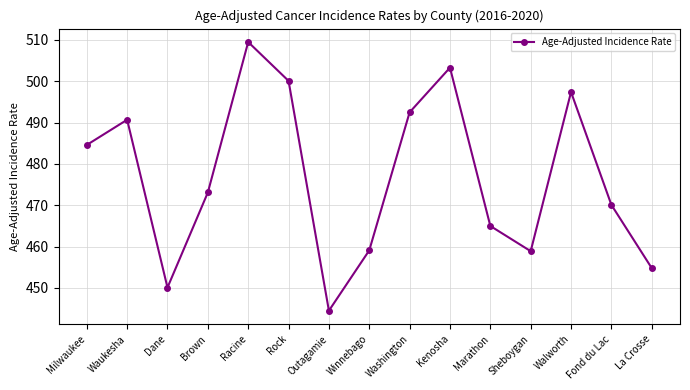

What is the smallest value displayed?

444.5